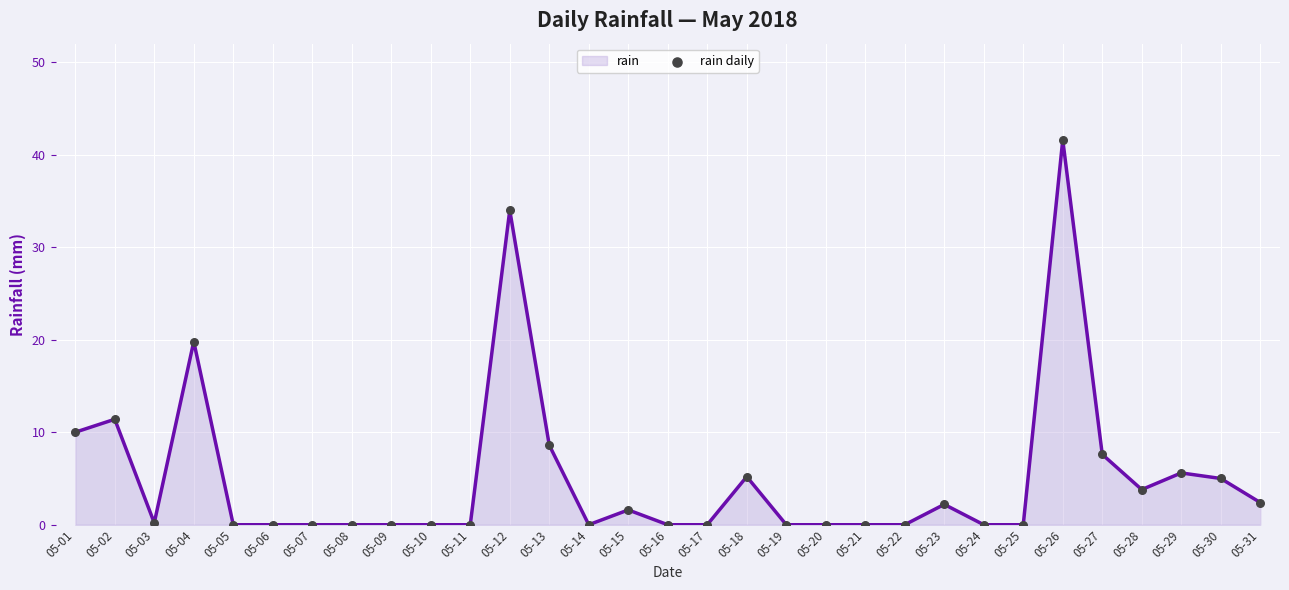

What is the change in value from 05-02 to 05-05?

-11.4